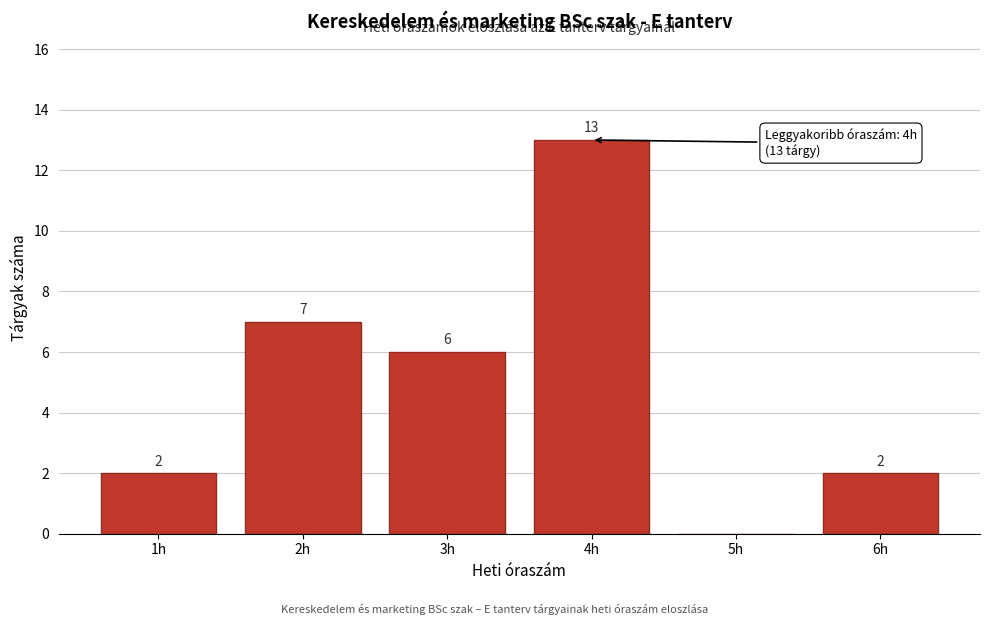

Reading left to right, list all the values displayed in this chart.

1h=2	2h=7	3h=6	4h=13	5h=0	6h=2